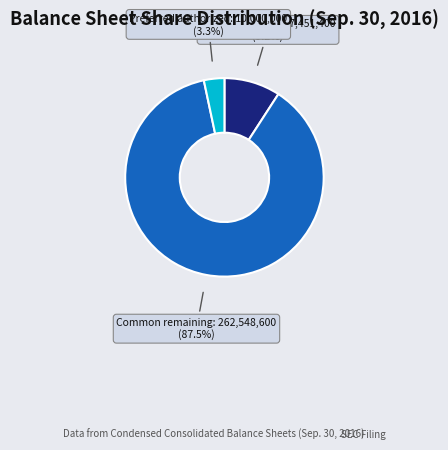

Which slice is the smallest?

Preferred authorized: 10,000,000